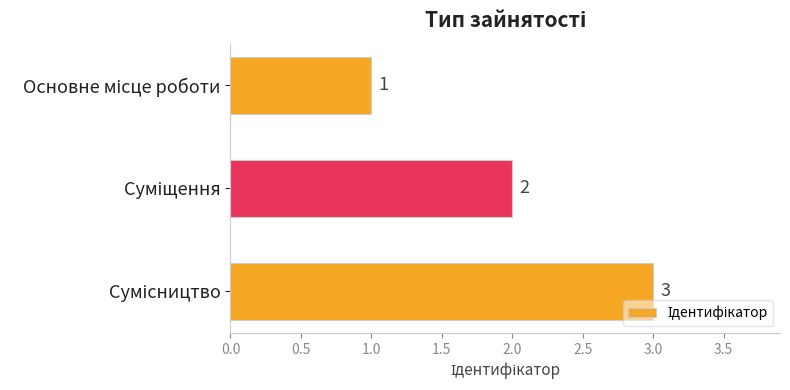

What is the sum of all values?

6